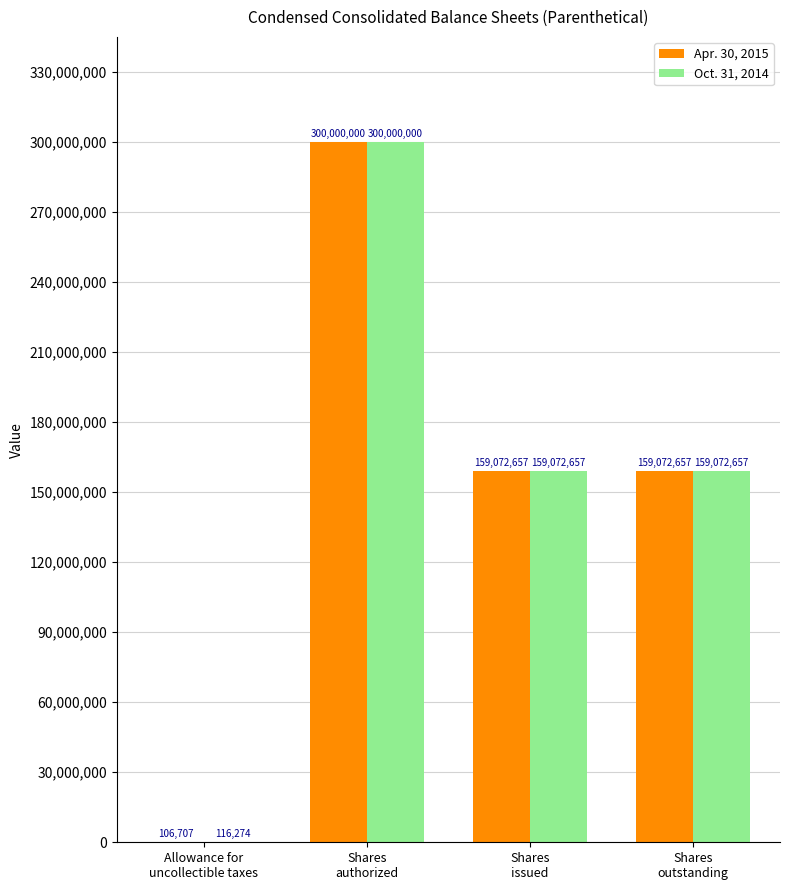

True or false: Oct. 31, 2014 has a value of 93045171 at Shares
outstanding.

False